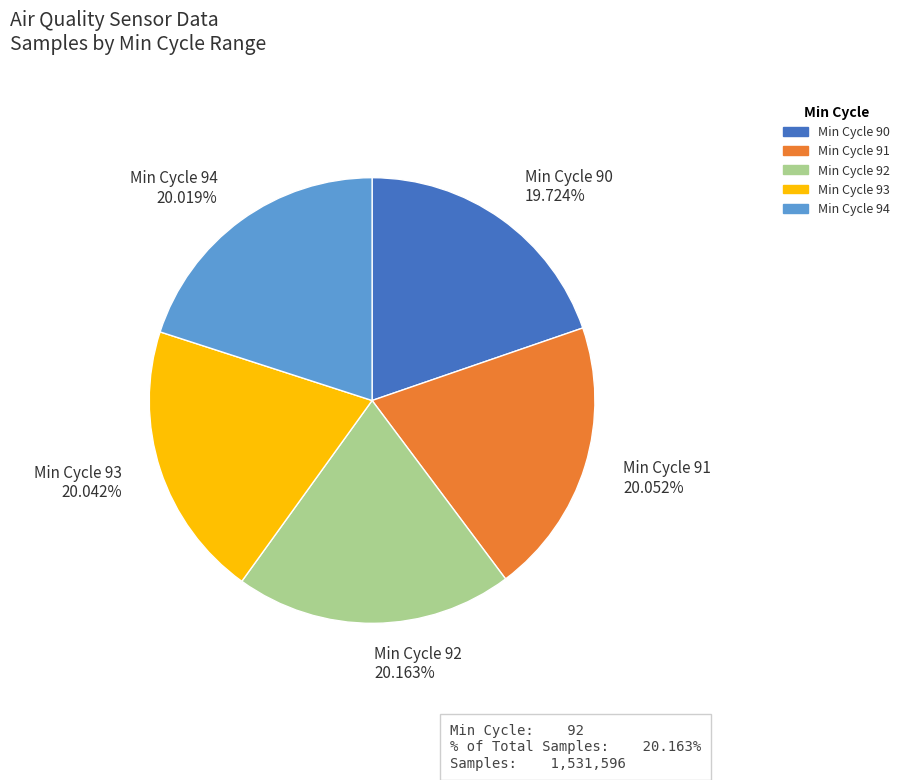

Approximately how many times larger is the value at Min Cycle 92 compared to Min Cycle 91?

1.0